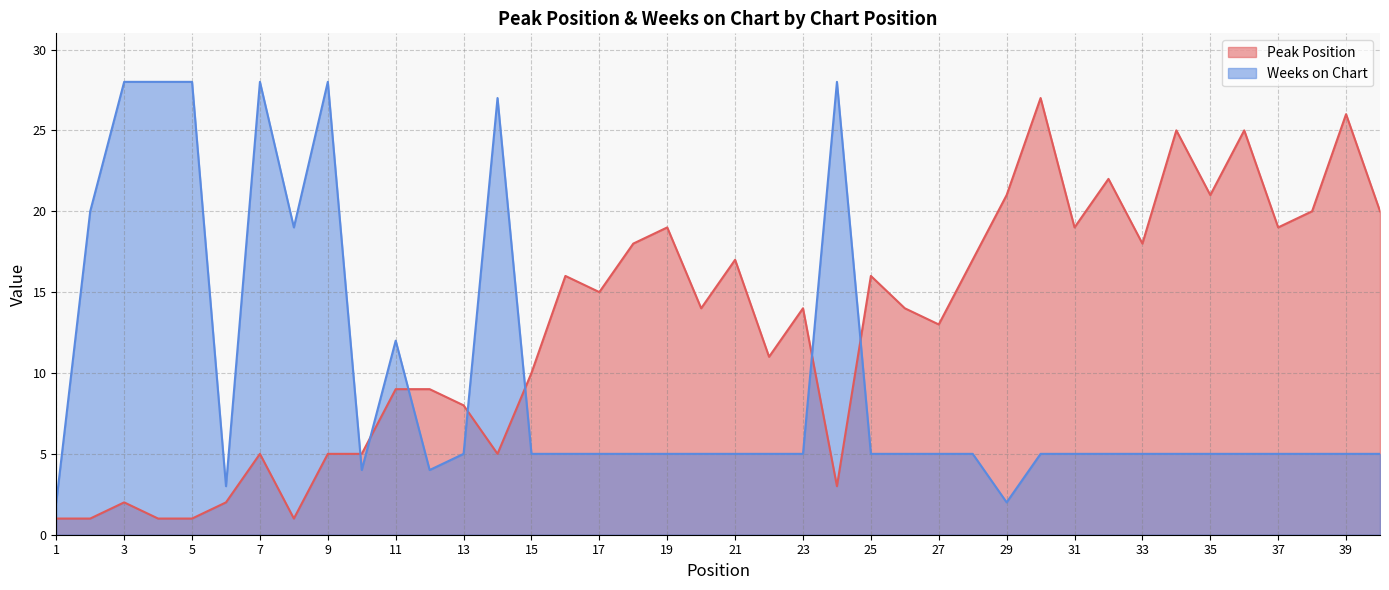

The Weeks on Chart series shows 3 at 30. True or false?

False